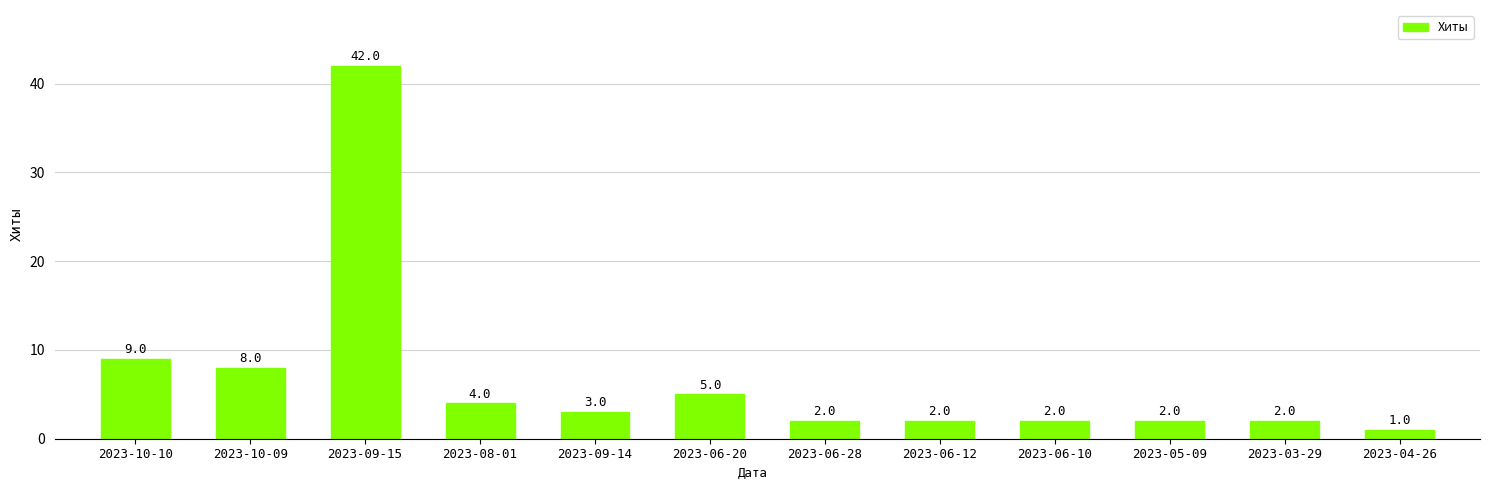

Does the chart contain stacked bars?

No